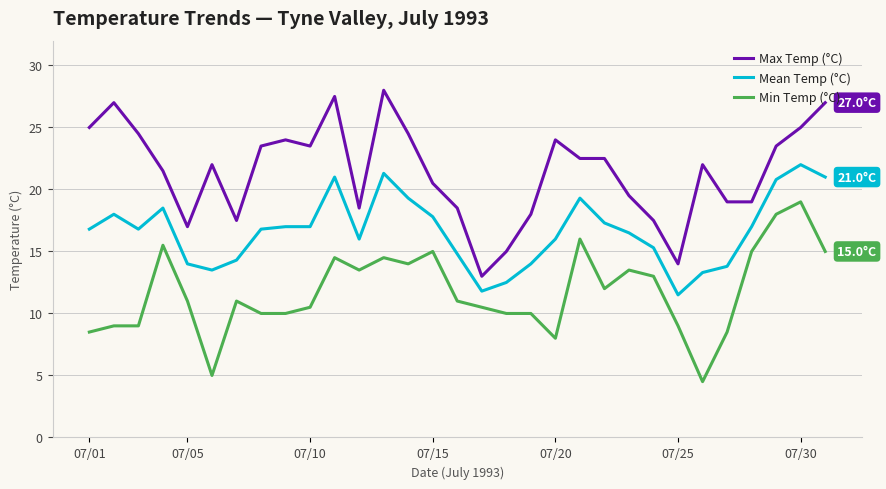

True or false: Max Temp (°C) and Mean Temp (°C) cross at least once.

False